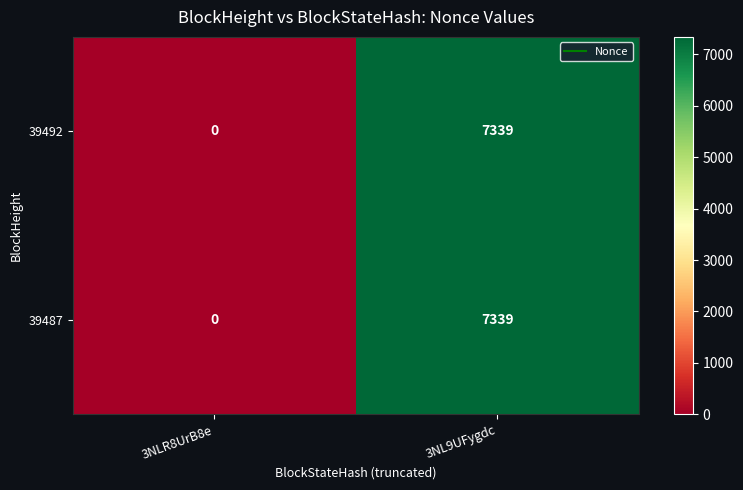

What is the sum of all 39492 values?

7339